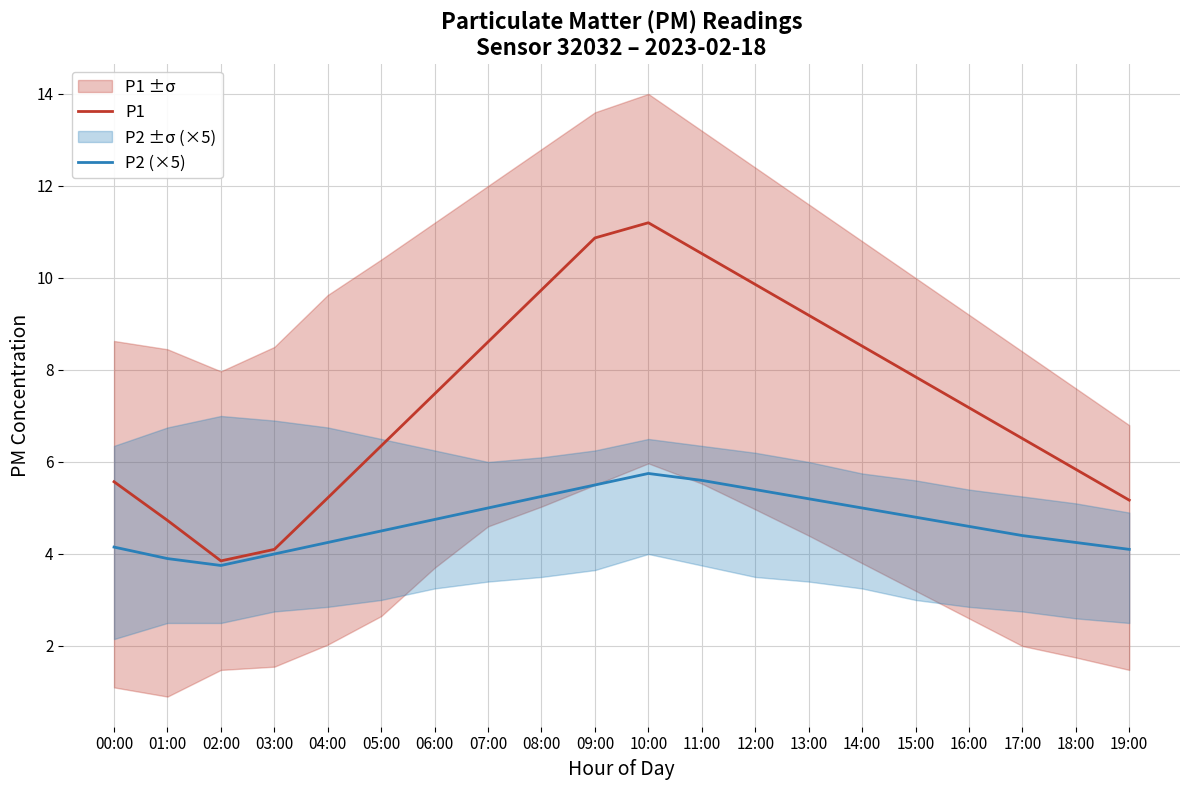

How many lines are shown in the chart?

2